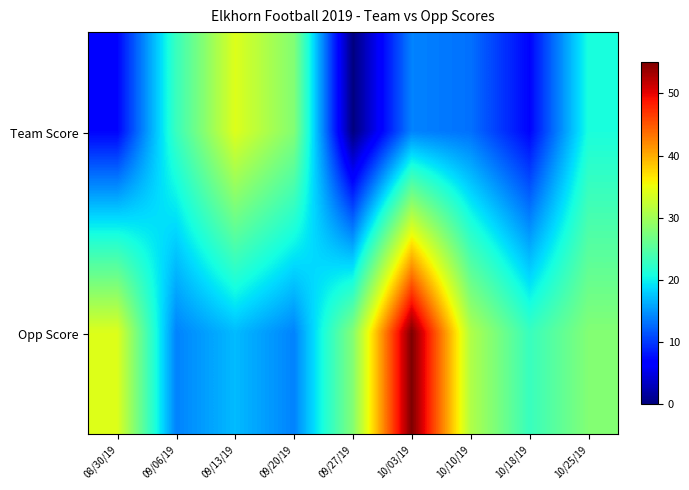

Which has a higher value, 08/30/19 or 09/20/19?

09/20/19